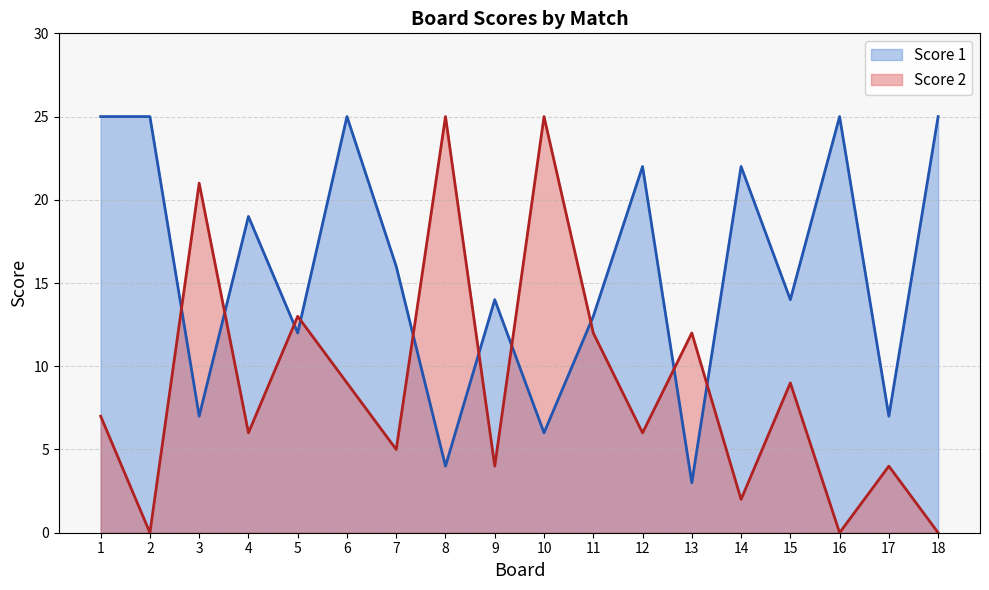

Which series has the largest total across all categories?

Score 1